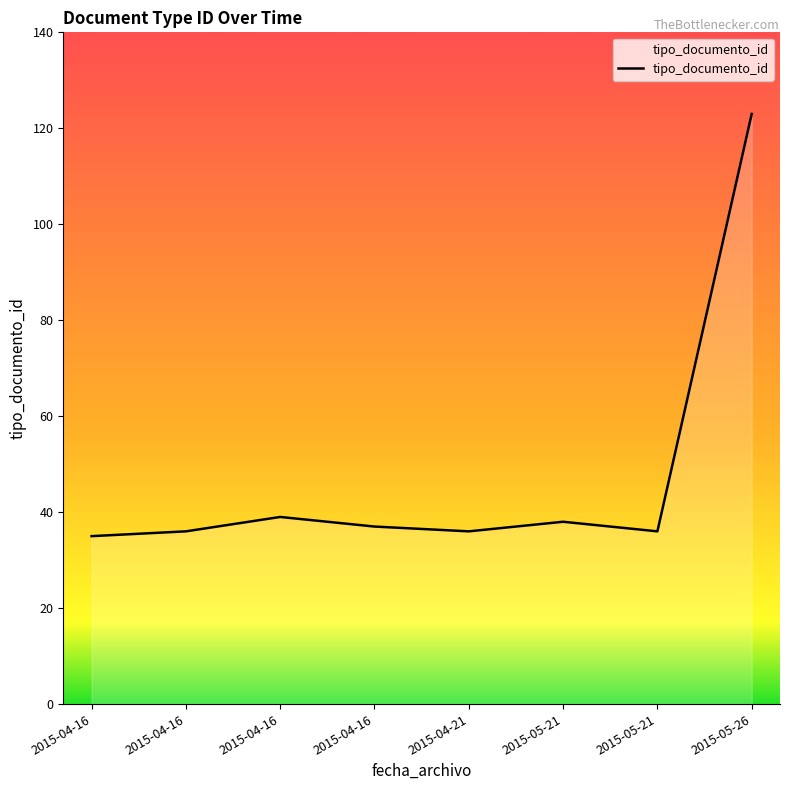

How many series are shown in this chart?

1